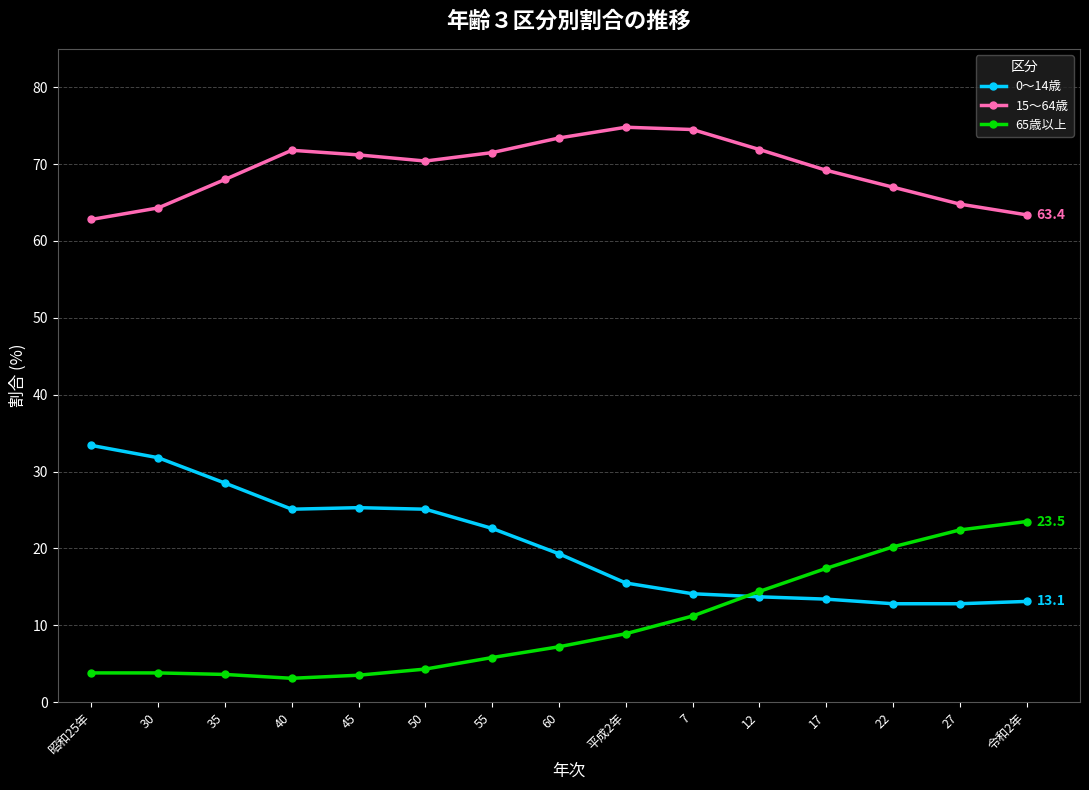

Rank the series by their maximum value, from lowest to highest.

65歳以上, 0～14歳, 15～64歳